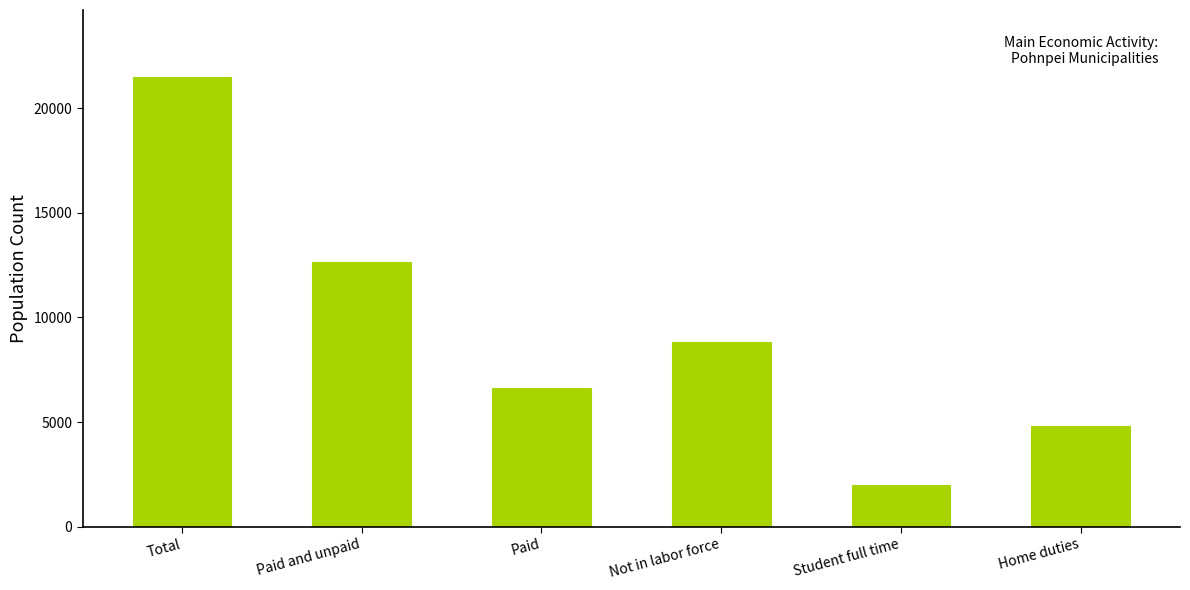

List the labels in order of value, largest first.

Total, Paid and unpaid, Not in labor force, Paid, Home duties, Student full time